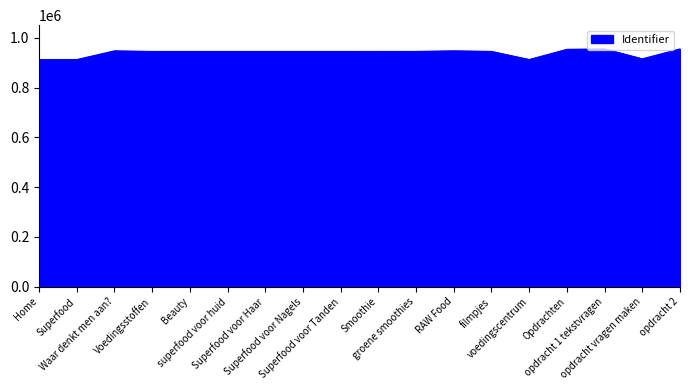

What is the difference between the maximum and minimum values?

42736